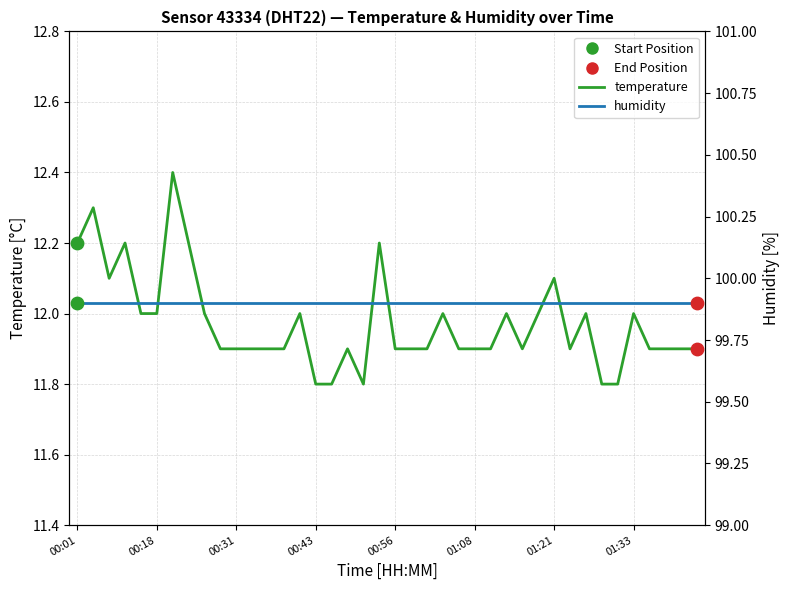

Which series has the largest total across all categories?

humidity